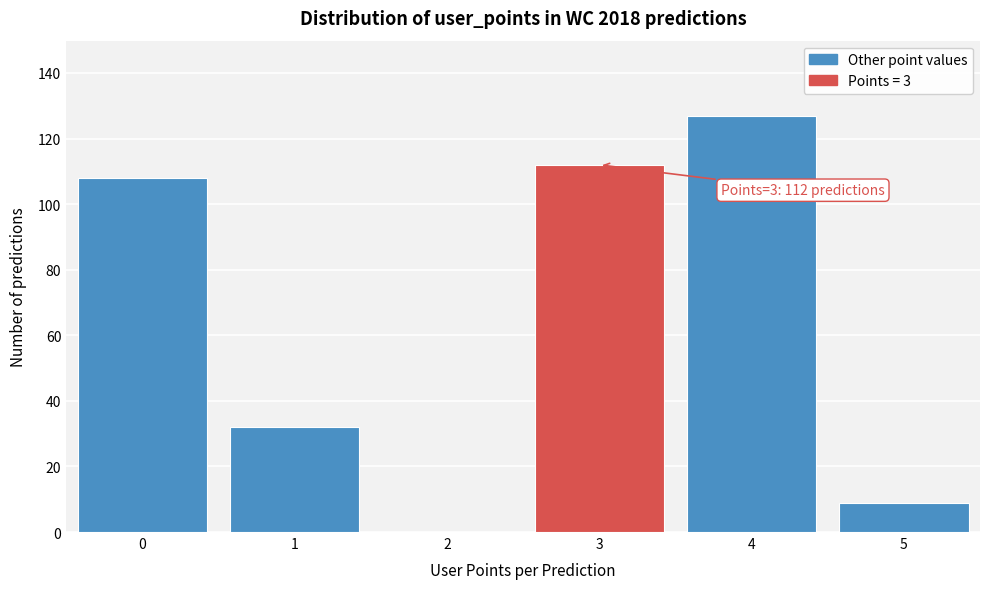

Reading left to right, transcribe all the data shown in this chart.

0=108	1=32	2=0	3=112	4=127	5=9